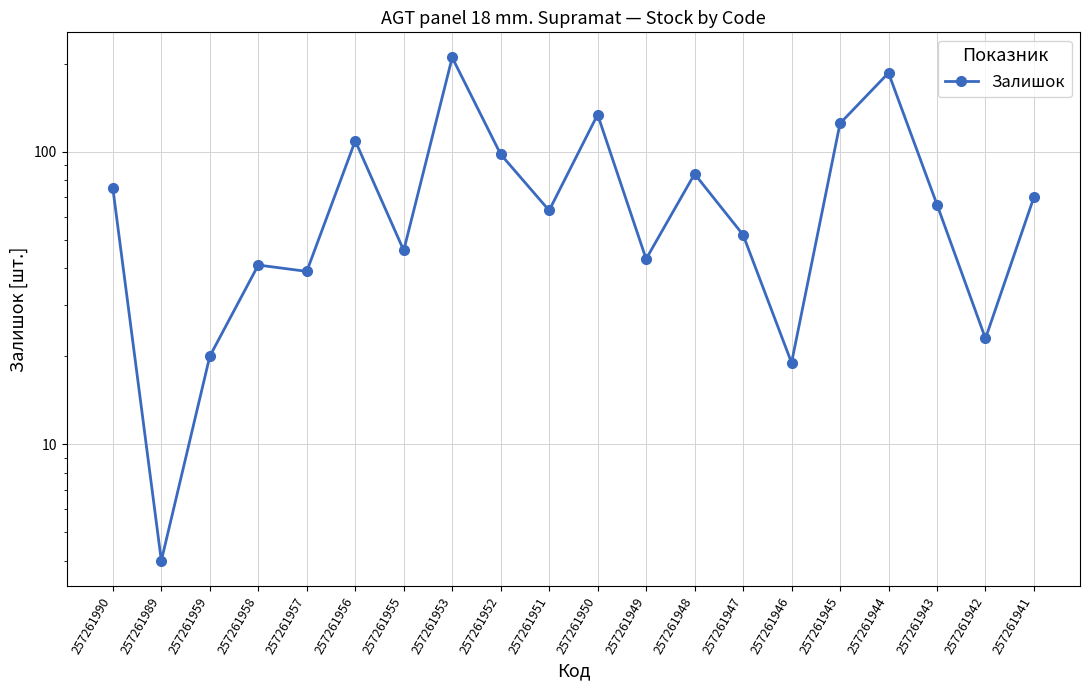

What is the difference between the second highest and second lowest values?

167